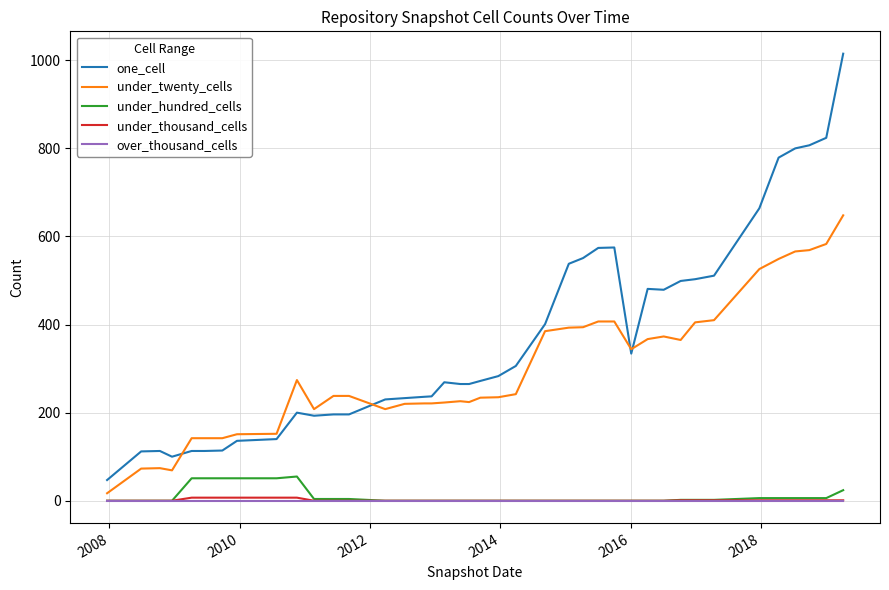

True or false: one_cell and under_thousand_cells cross at least once.

False